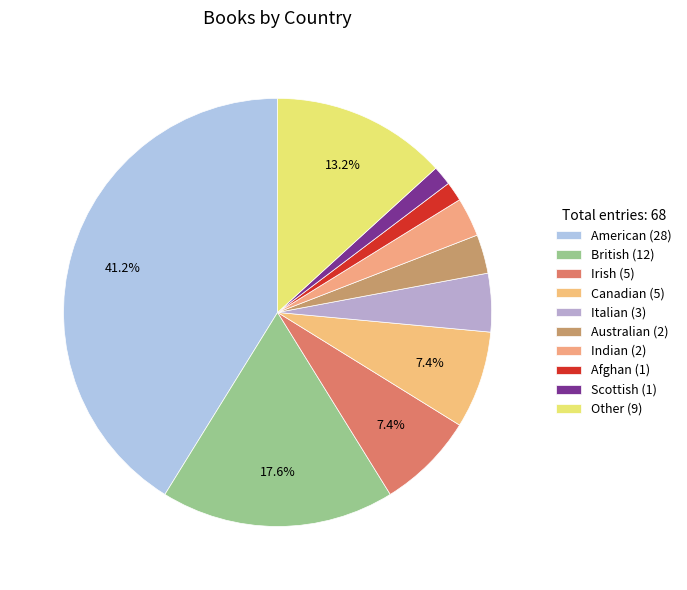

Count the number of slices in the pie.

10